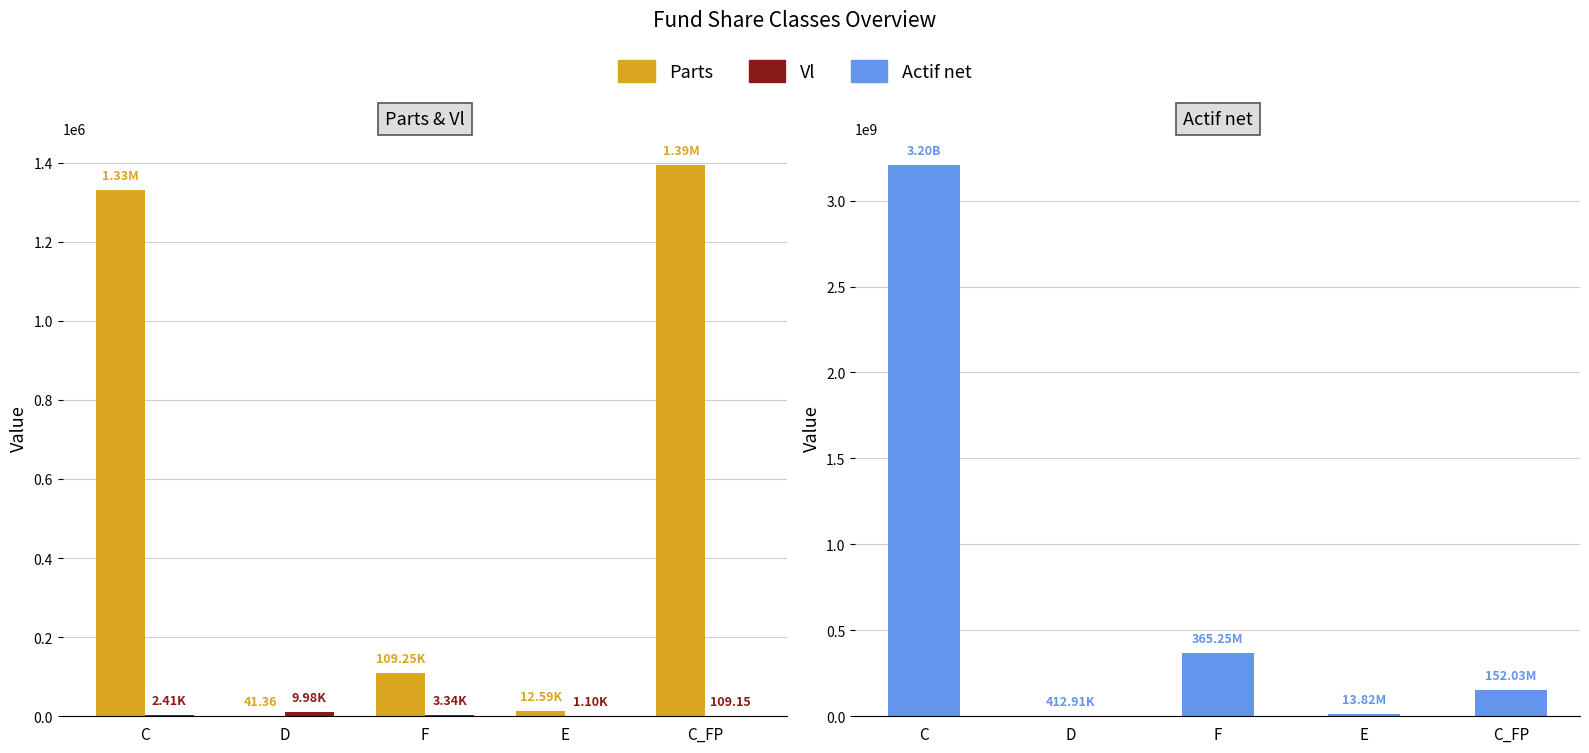

Reading left to right, transcribe all the data shown in this chart.

Parts: C=1330962.3	D=41.4	F=109245.0	E=12585.8	C_FP=1392774.3
Vl: C=2407.7	D=9983.4	F=3343.4	E=1098.0	C_FP=109.2
Actif net: C=3204588056.5	D=412908.4	F=365253195.2	E=13819618.2	C_FP=152027905.2